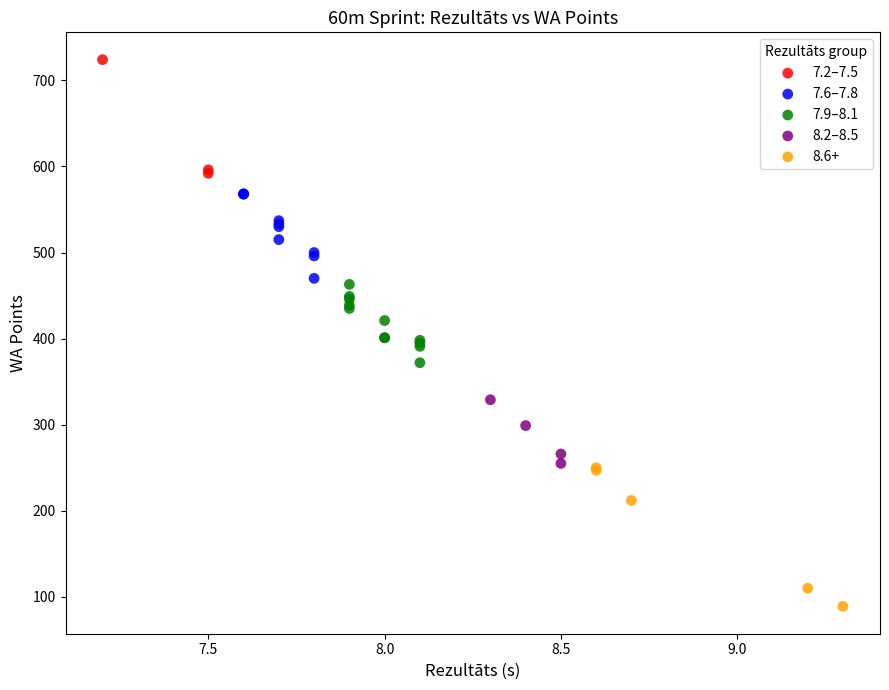

Which series reaches the minimum Y coordinate?

8.6+